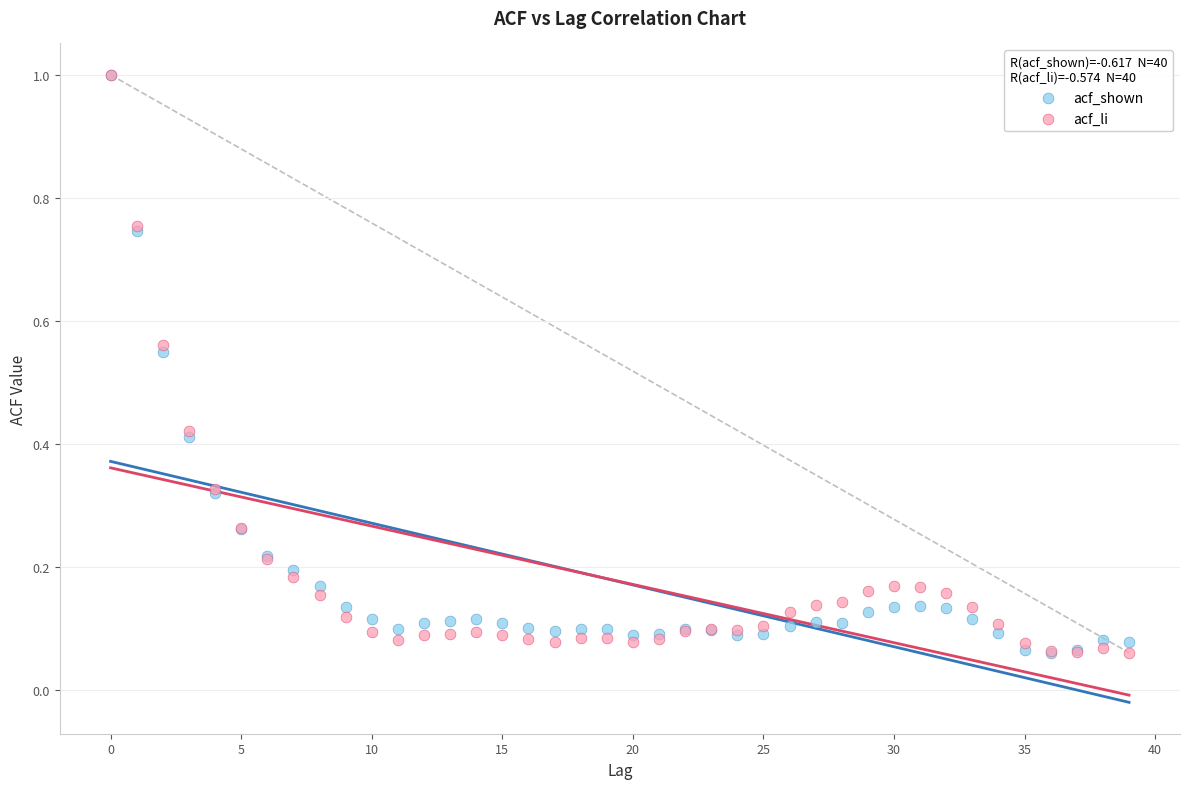

What are all the series names shown in the legend?

acf_shown, acf_li